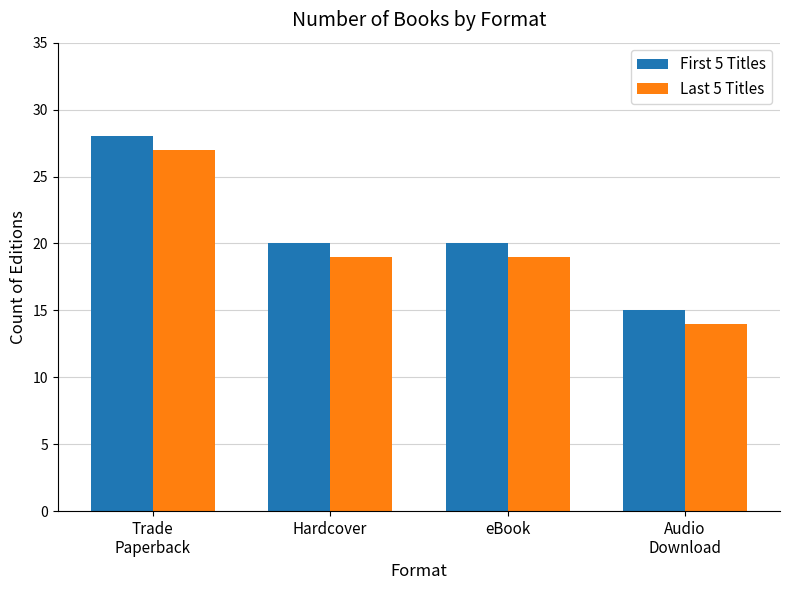

Is the value of First 5 Titles at Audio
Download greater than the value of Last 5 Titles at Hardcover?

No